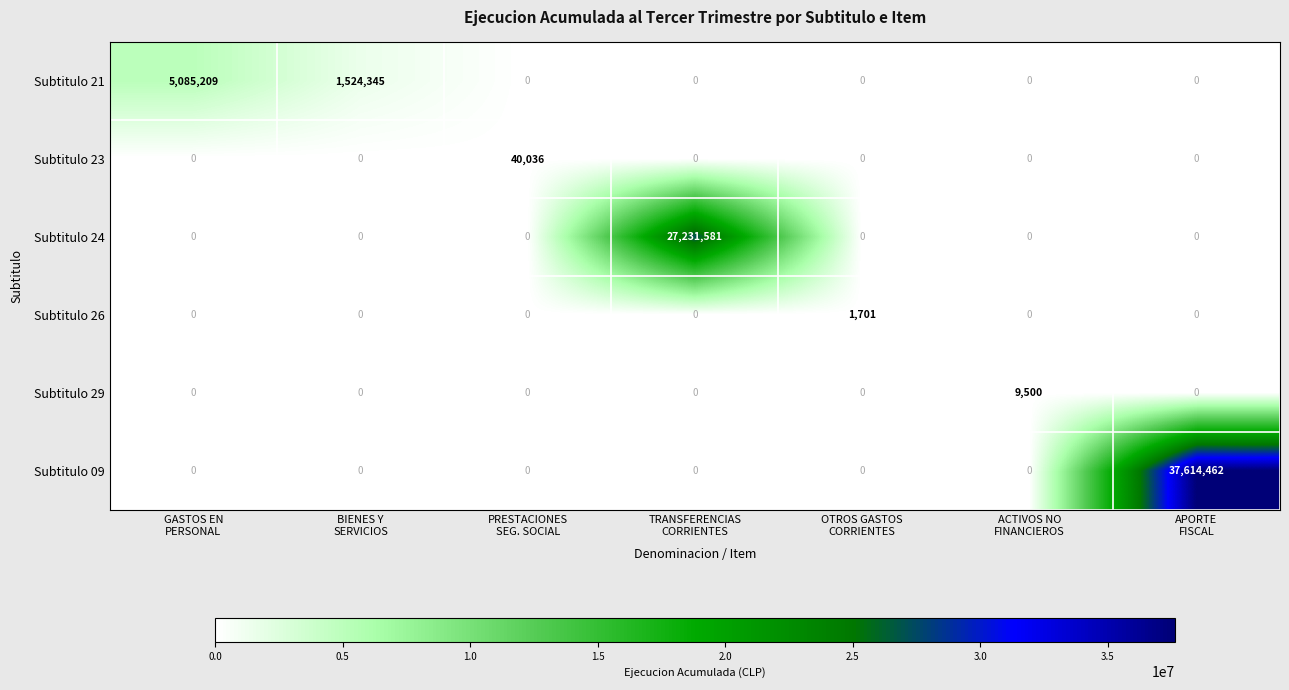

Which series changed the most between BIENES Y
SERVICIOS and TRANSFERENCIAS
CORRIENTES?

Subtitulo 24